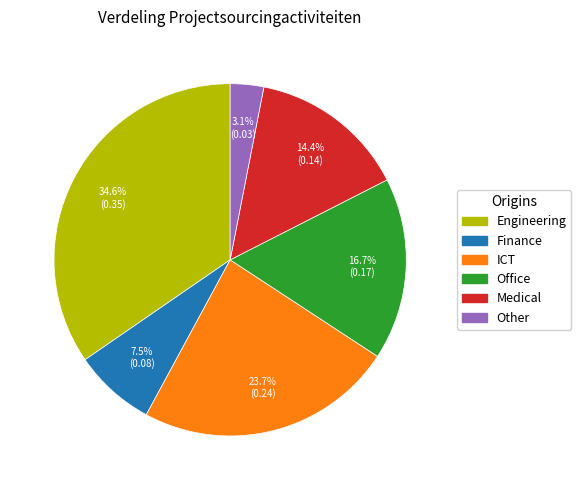

To the nearest percent, what is the average slice percentage?

17%